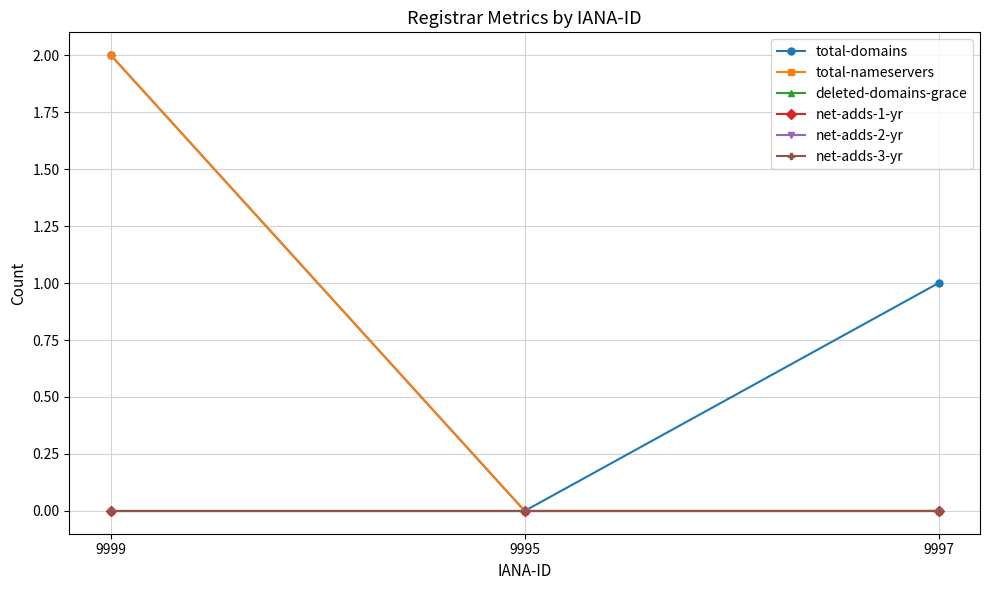

Where is net-adds-1-yr nearest to the value 0?

9999